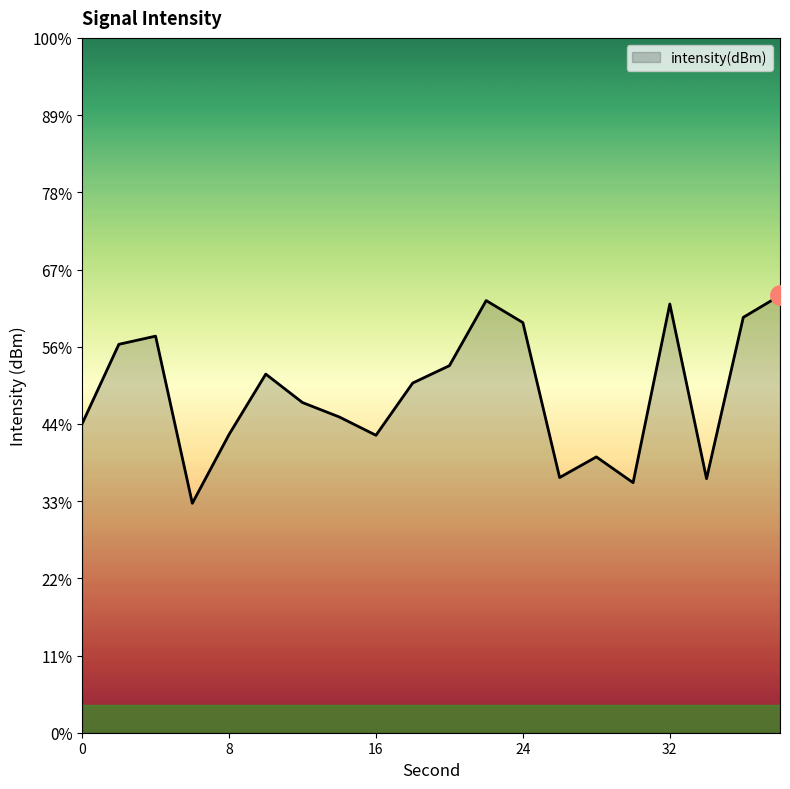

How many points are lower than both their immediate neighbors (excluding endpoints)?

5